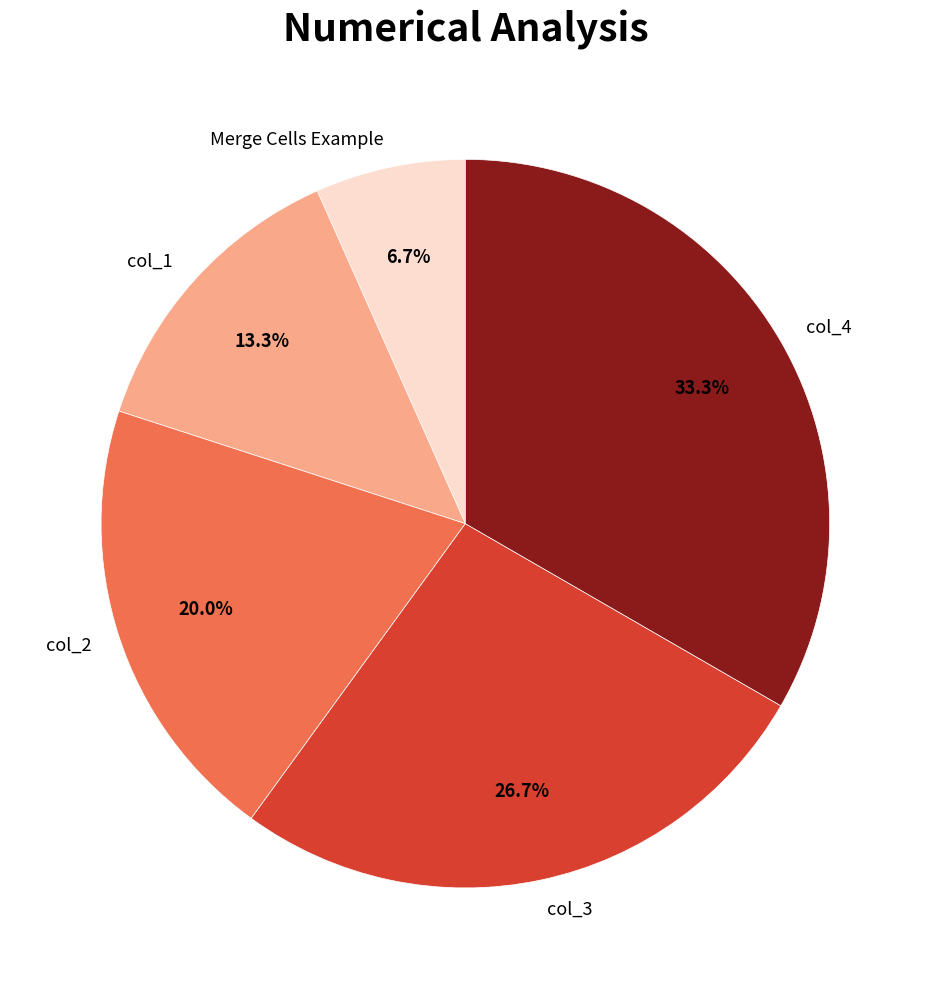

To the nearest percent, what percentage of the pie is Merge Cells Example?

7%